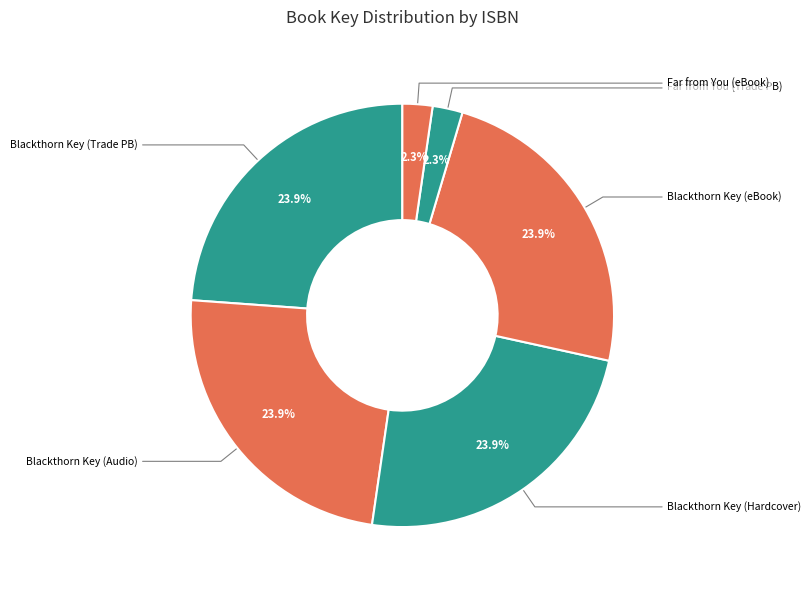

Count the number of slices in the pie.

6